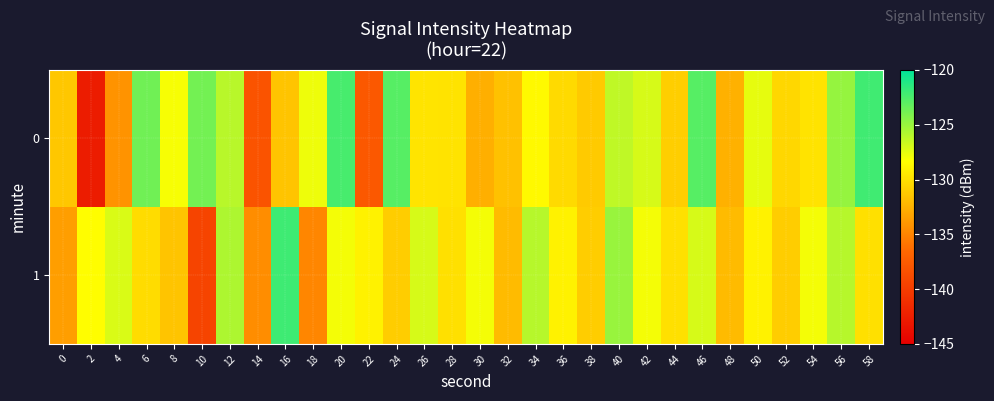

What is the smallest value displayed?

-142.7